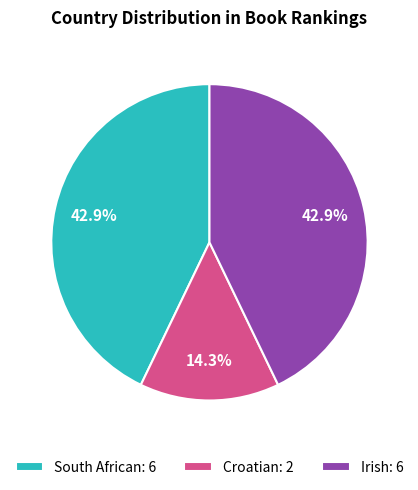

To the nearest percent, what is the average slice percentage?

33%